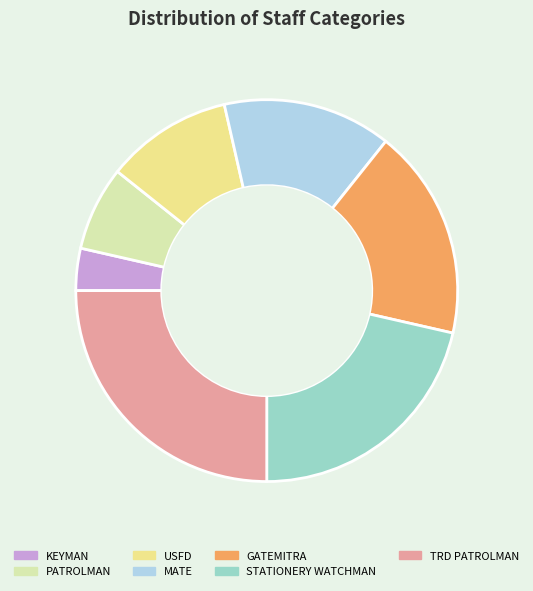

Combined, do MATE and GATEMITRA account for over 50%?

No